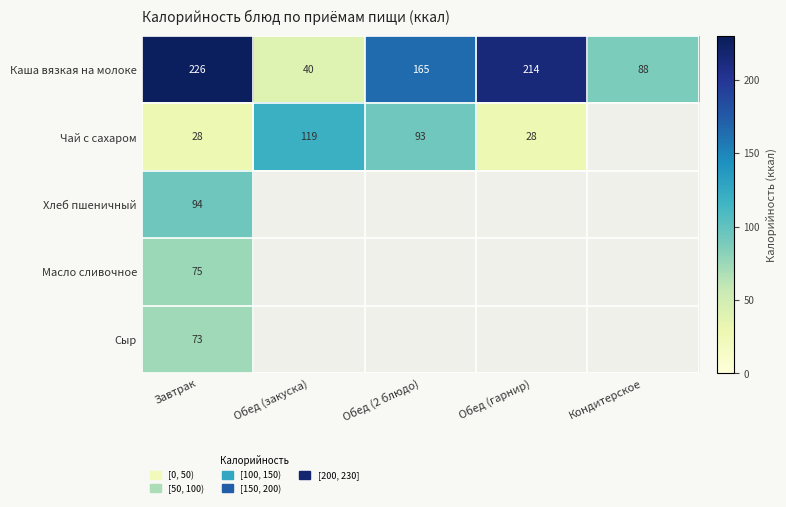

Rank the series at Завтрак from highest to lowest value.

Каша вязкая на молоке, Хлеб пшеничный, Масло сливочное, Сыр, Чай с сахаром